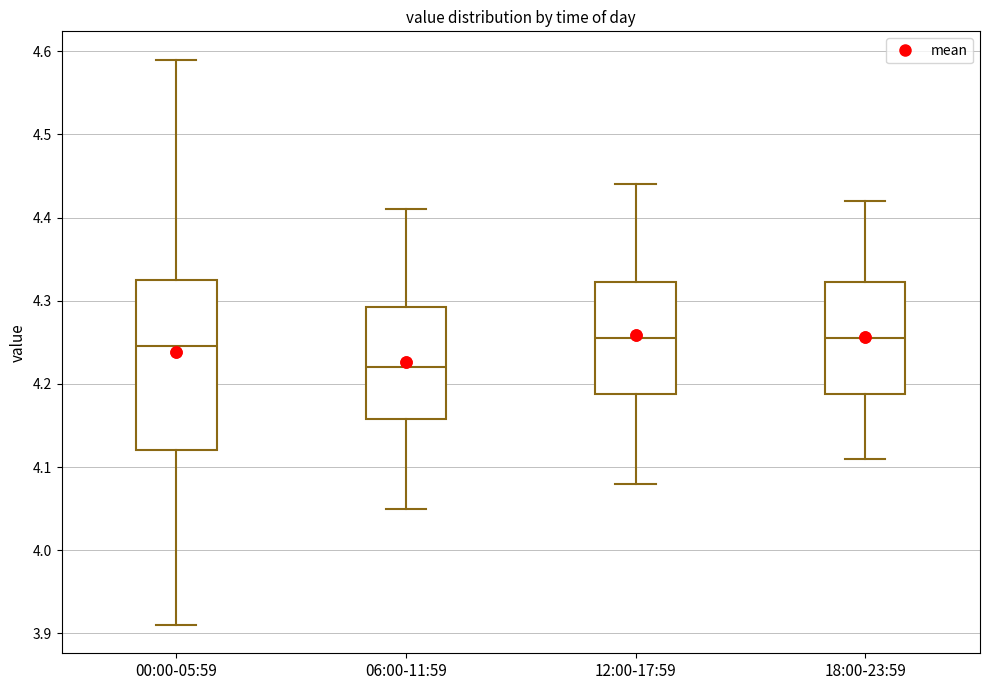

Where is the lower edge of the box for 06:00-11:59 on the y-axis? The values are not printed on the chart, so give them approximately, as read against the axis.

4.16